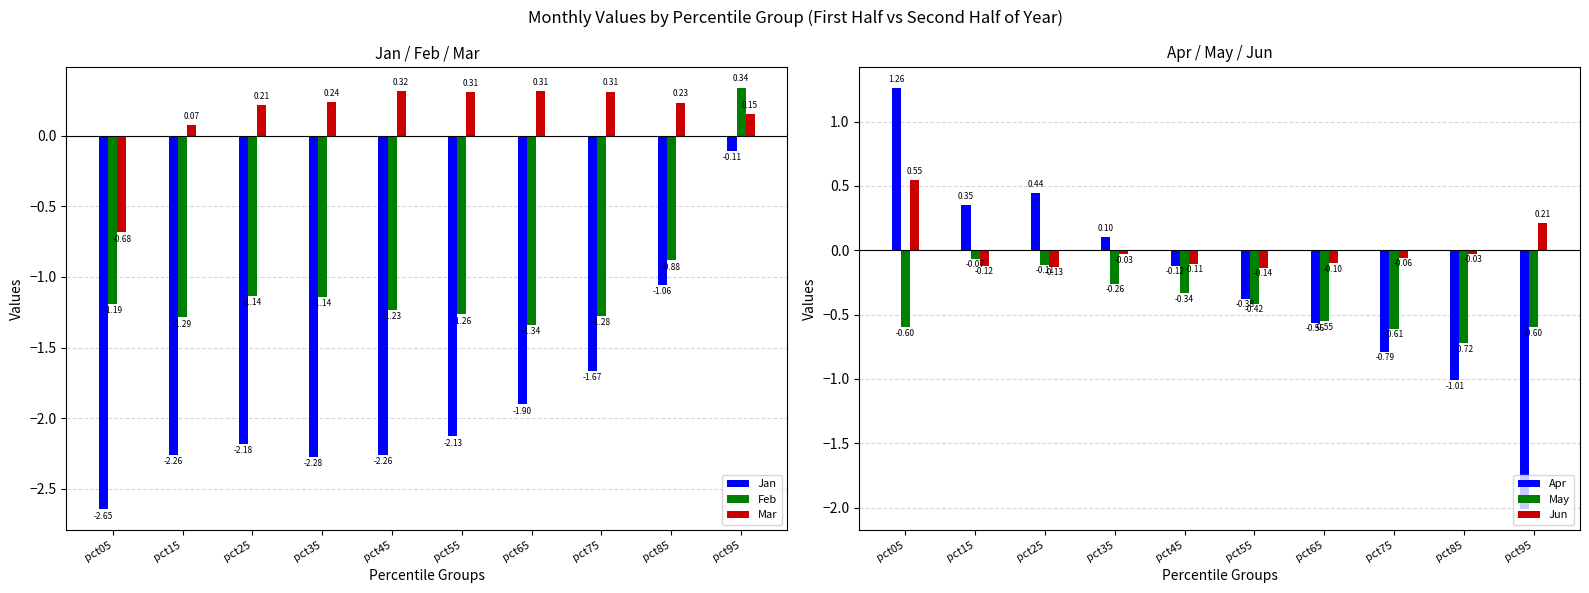

Is it true that Feb equals -1.1 at pct35?

True